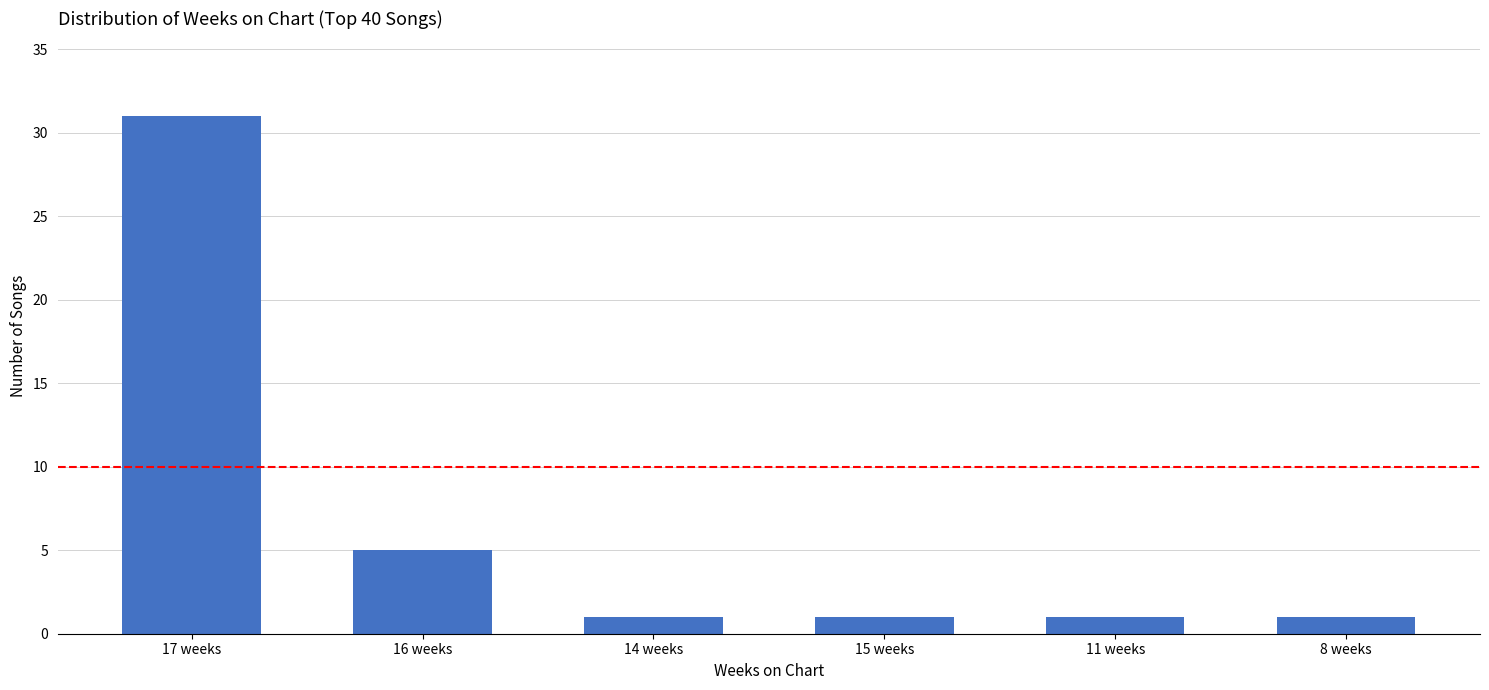

At which label is the value closest to 16?

16 weeks